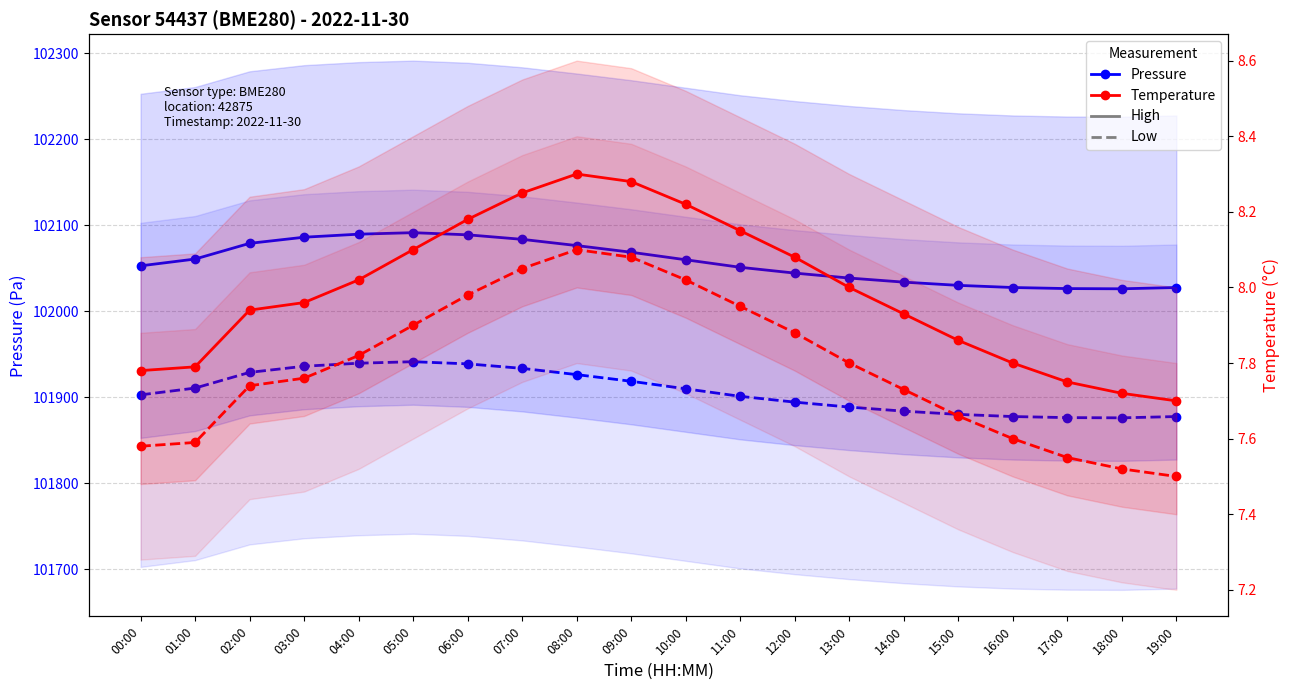

Count the number of categories in the chart.

20